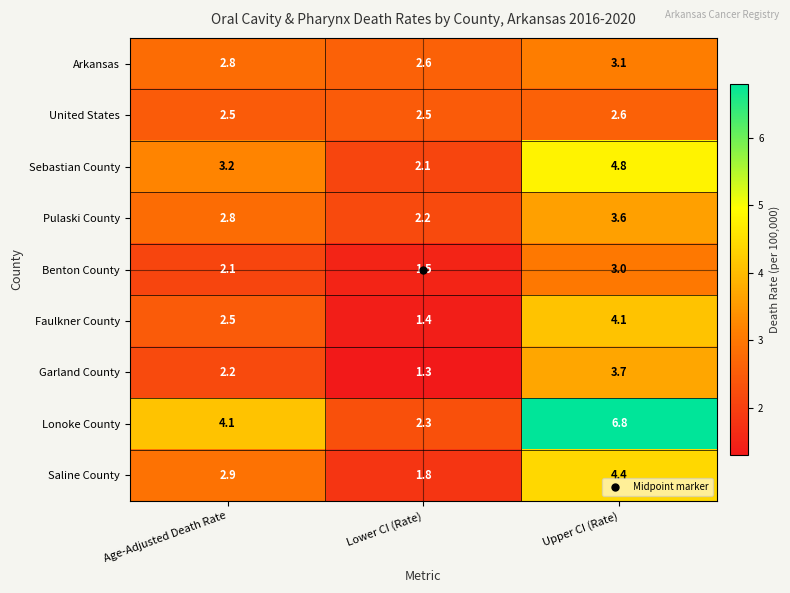

Which series has the largest range (max minus min)?

Lonoke County